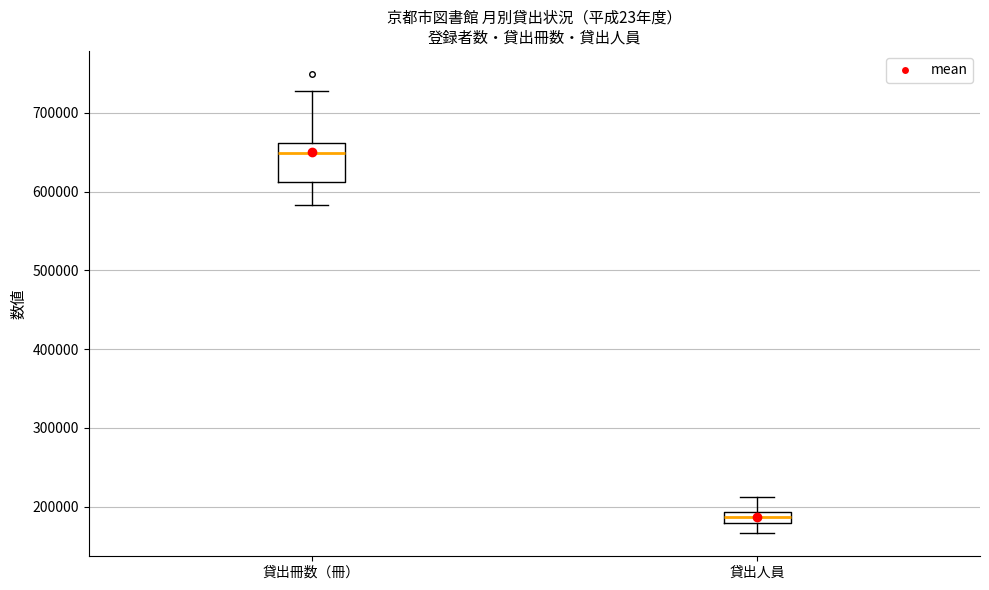

Where does the upper whisker of the box for 貸出人員 end on the y-axis? The values are not printed on the chart, so give them approximately, as read against the axis.

210000